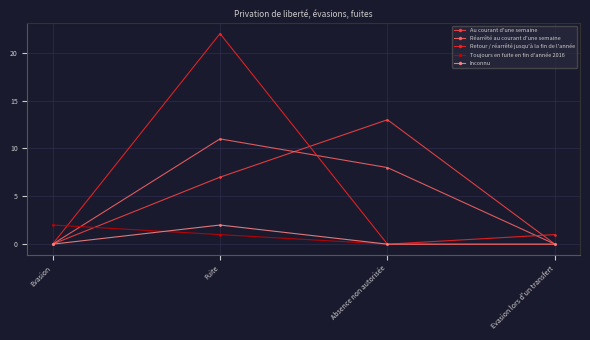

At how many categories does at least one series exceed 21?

1